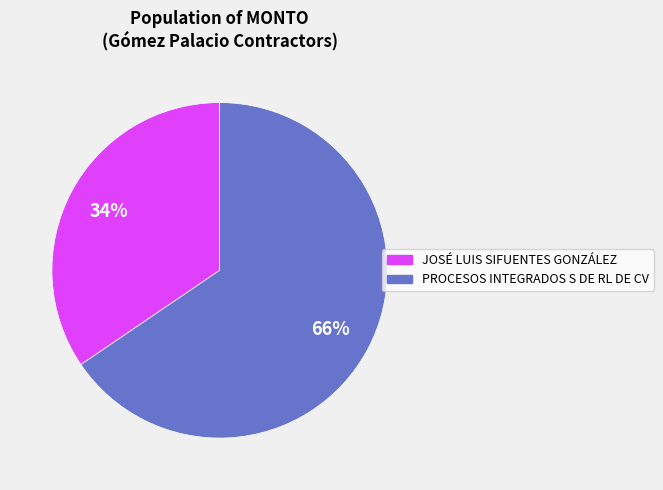

Count the number of slices in the pie.

2